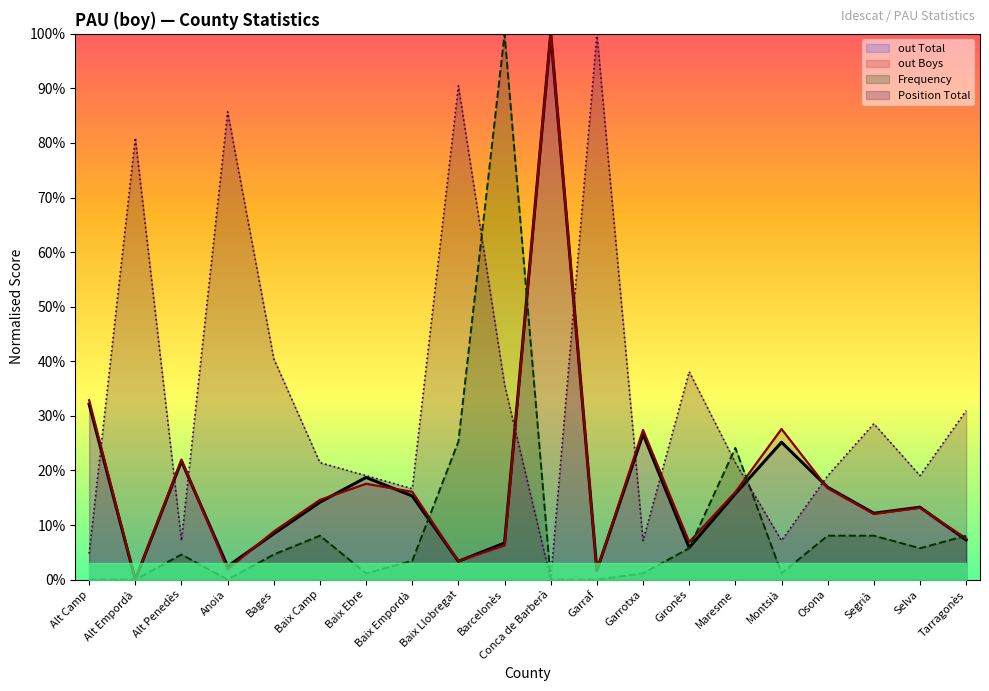

What is the label of the 10th point from the left?

Barcelonès